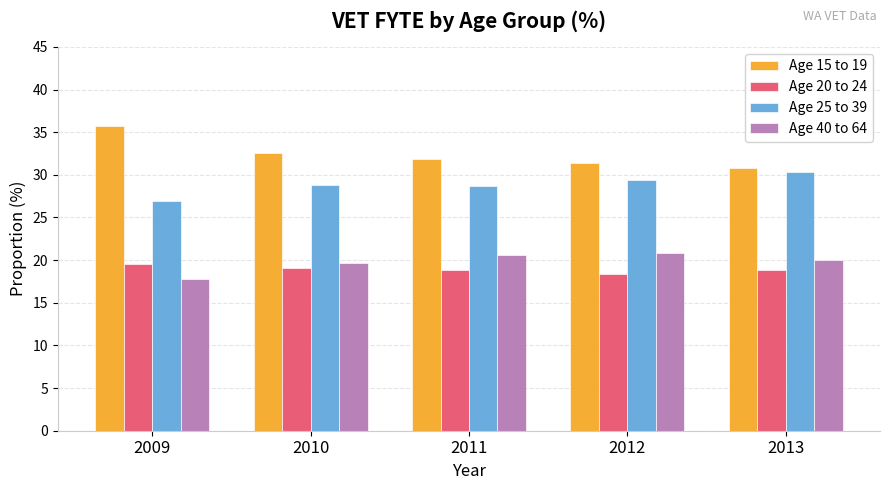

True or false: Age 20 to 24 has a value of 19.5 at 2009.

True